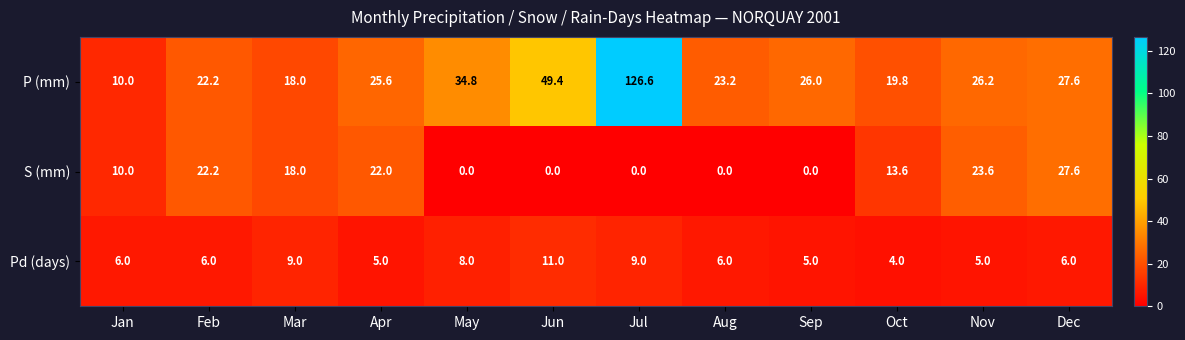

What is the sum of all Pd (days) values?

80.0